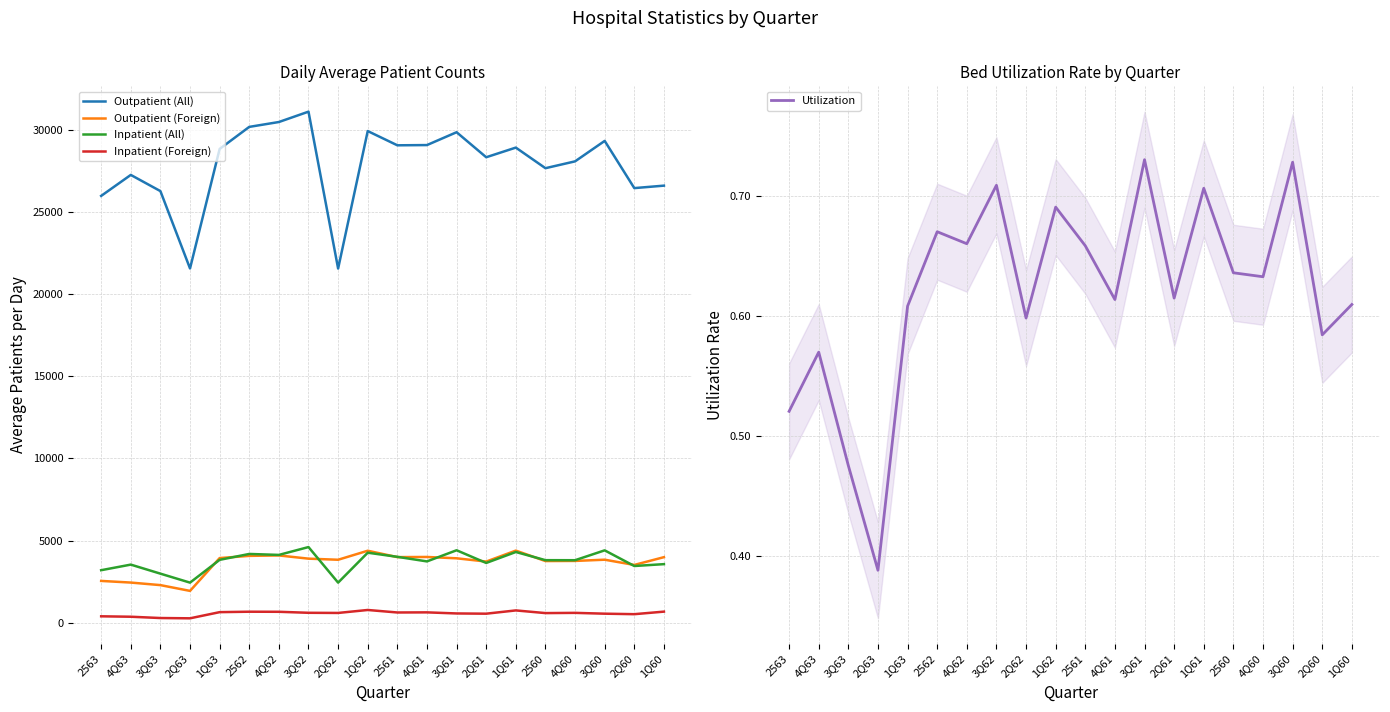

What is the average value of the Outpatient (Foreign) series?

3625.5